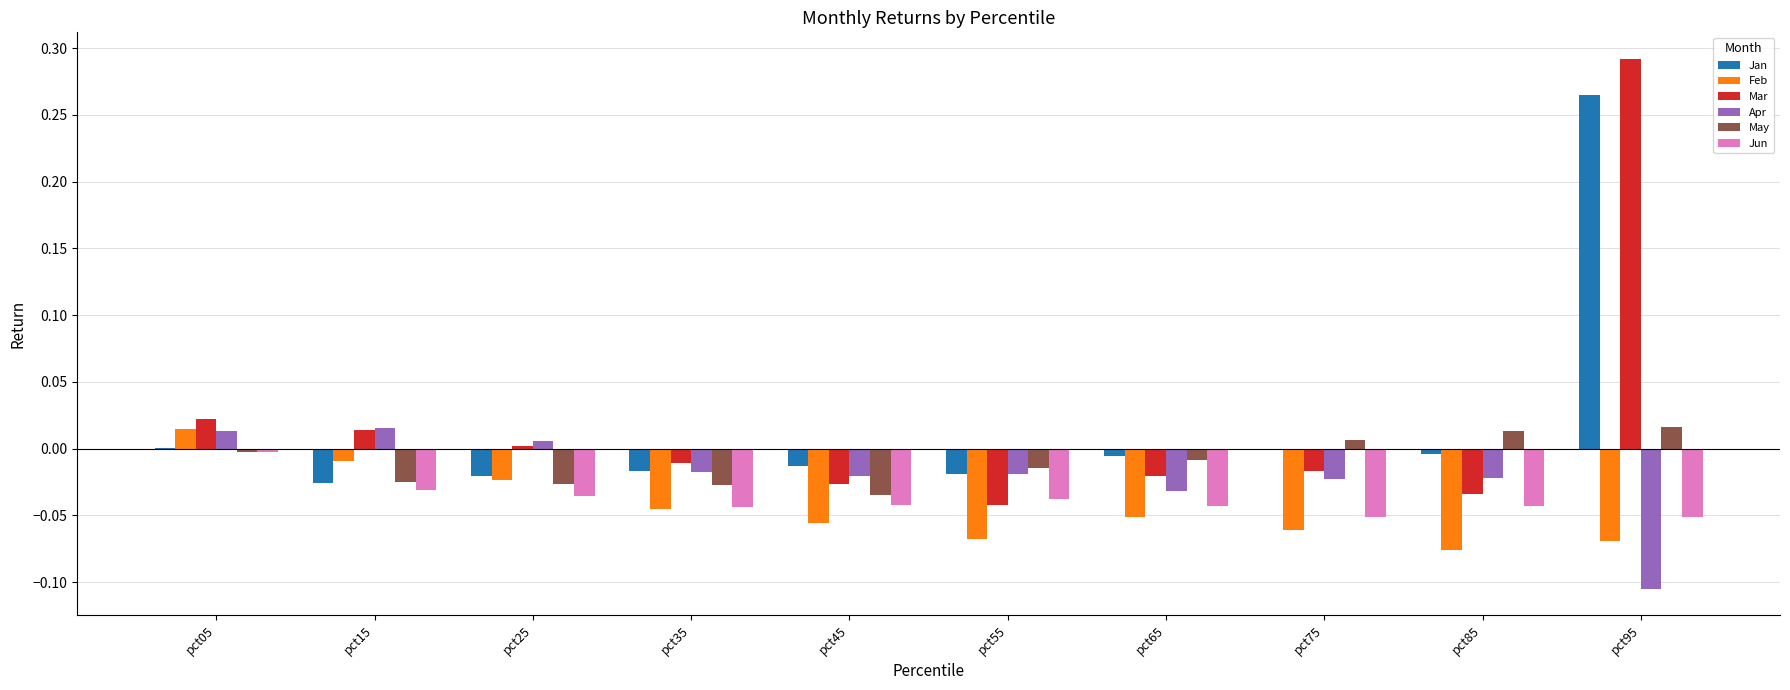

True or false: Mar has a value of -0.0 at pct85.

True